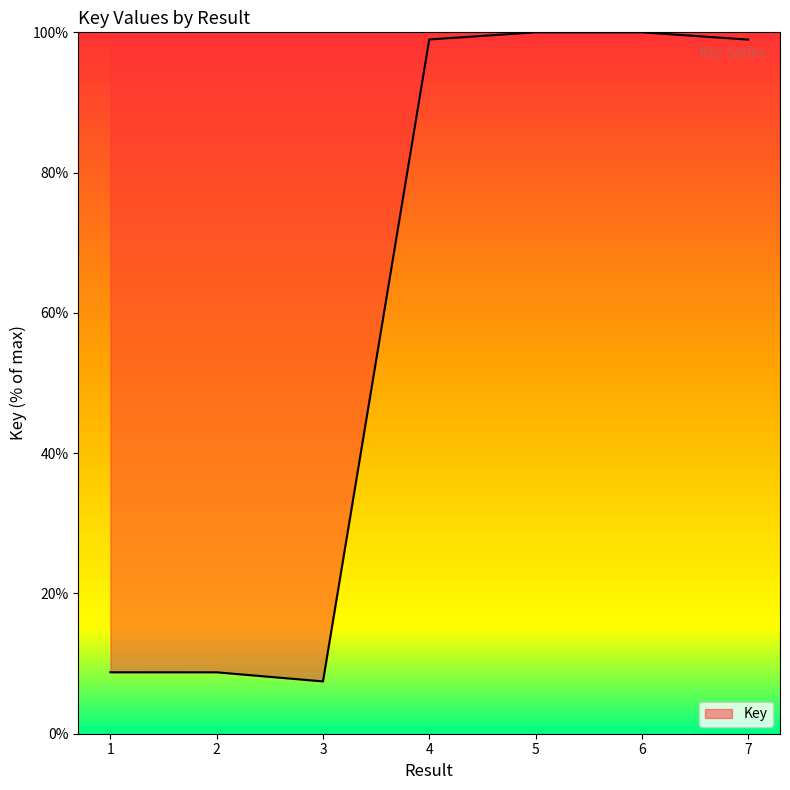

Is it true that the value at 3 is 13.0?

False